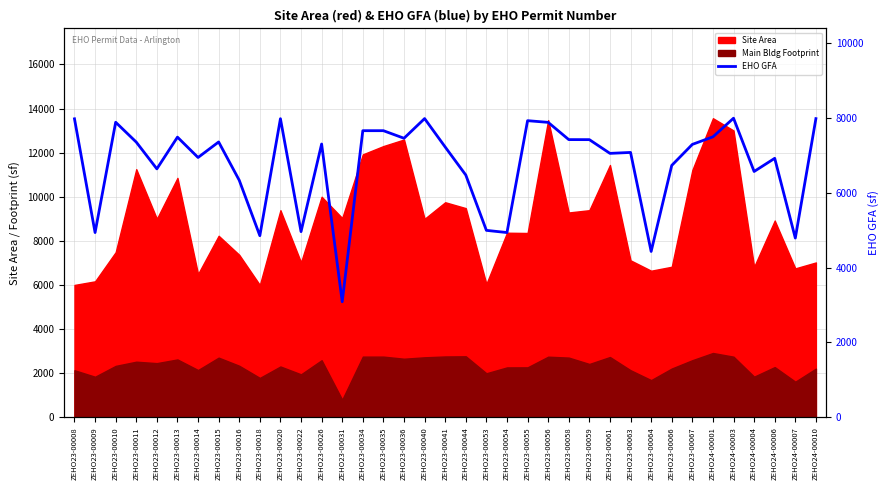

Where does the data first go above 7295?

ZEHO23-00008